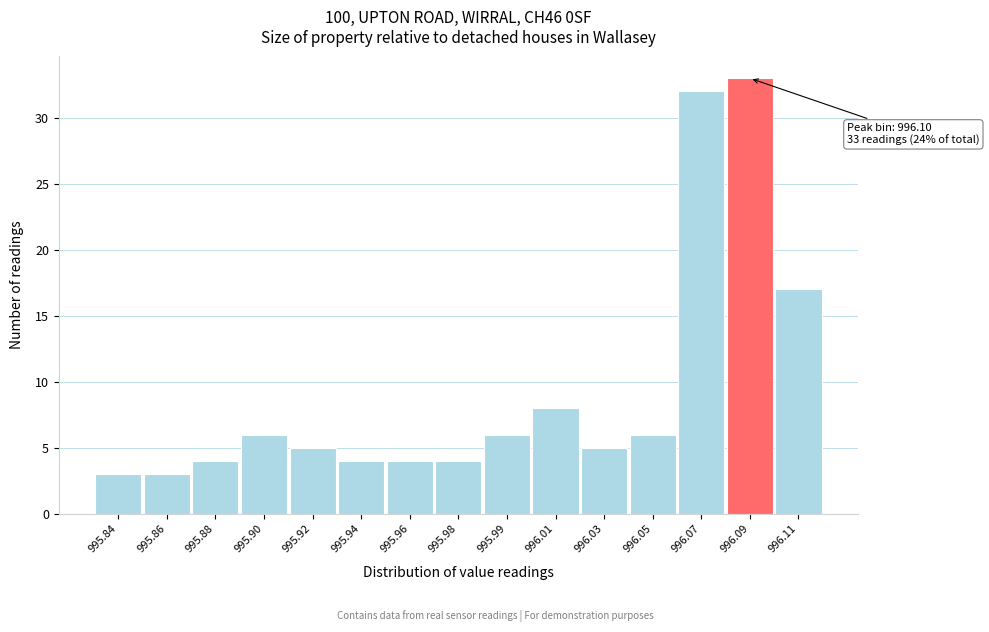

Reading left to right, extract all data points from this chart.

995.84=3	995.86=3	995.88=4	995.90=6	995.92=5	995.94=4	995.96=4	995.98=4	995.99=6	996.01=8	996.03=5	996.05=6	996.07=32	996.09=33	996.11=17